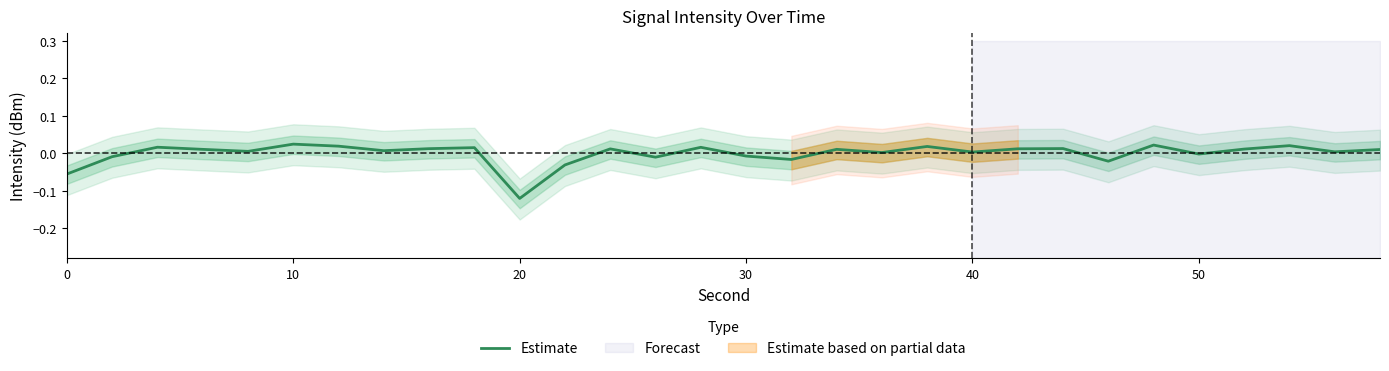

Which category has the lowest value in the Estimate series?

20